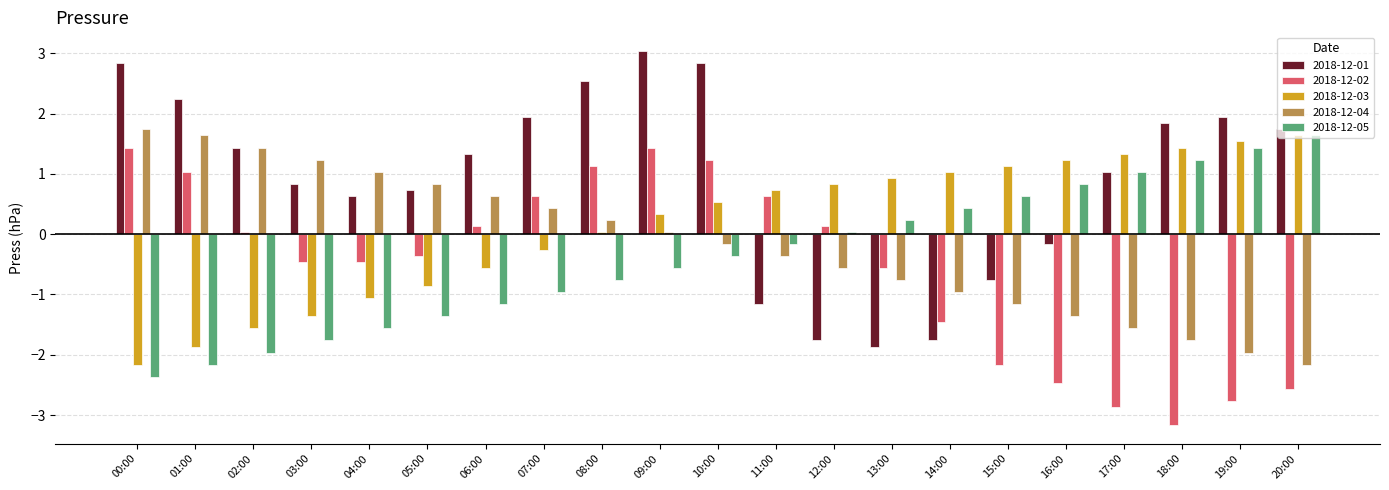

Where is 2018-12-02 nearest to the value 0?

02:00